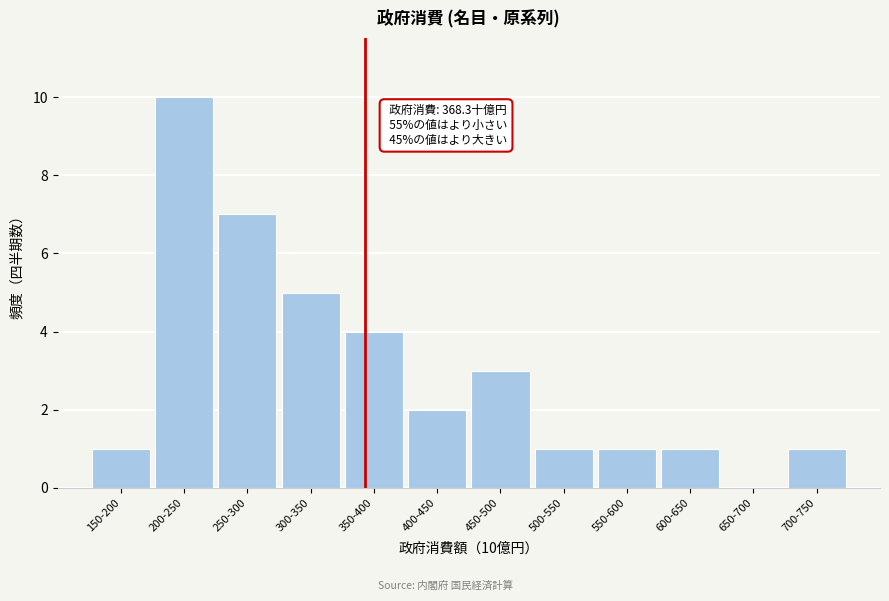

Reading left to right, extract all data points from this chart.

150-200=1	200-250=10	250-300=7	300-350=5	350-400=4	400-450=2	450-500=3	500-550=1	550-600=1	600-650=1	650-700=0	700-750=1